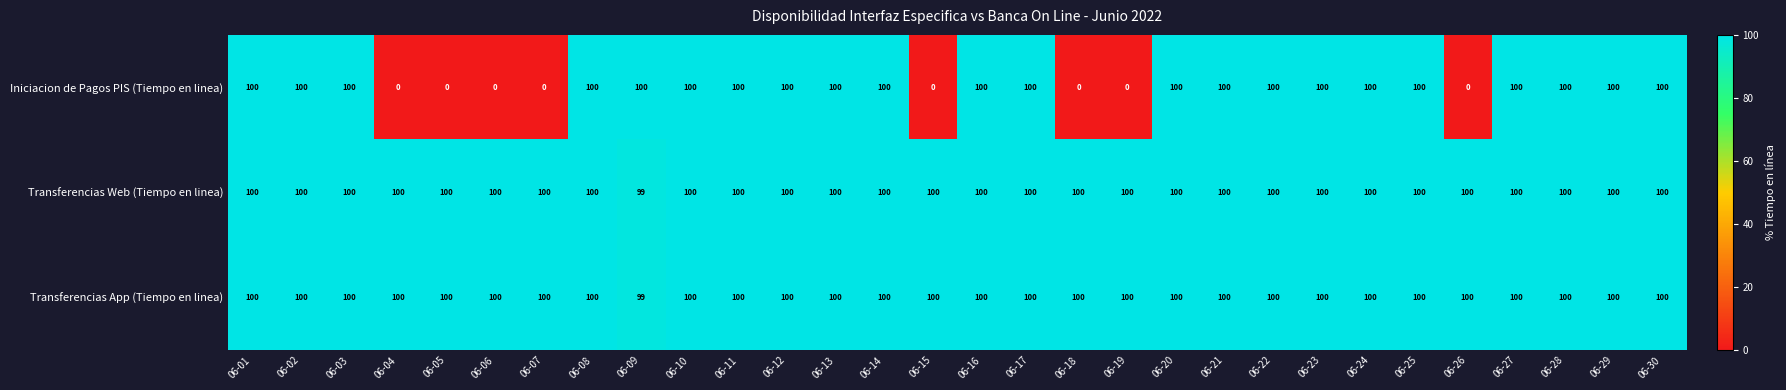

What is the sum of the Transferencias App (Tiempo en linea) values at 06-06 and 06-30?

200